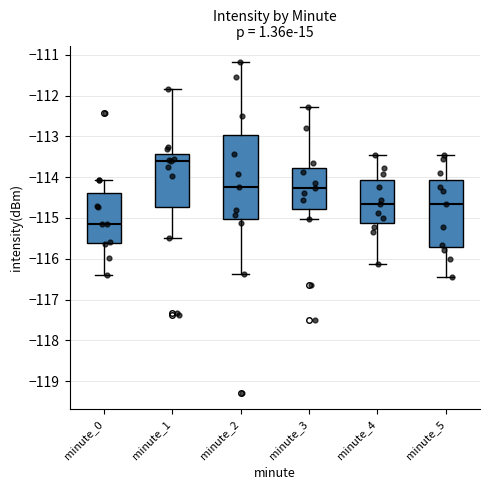

Which box's median line is the lowest?

minute_0